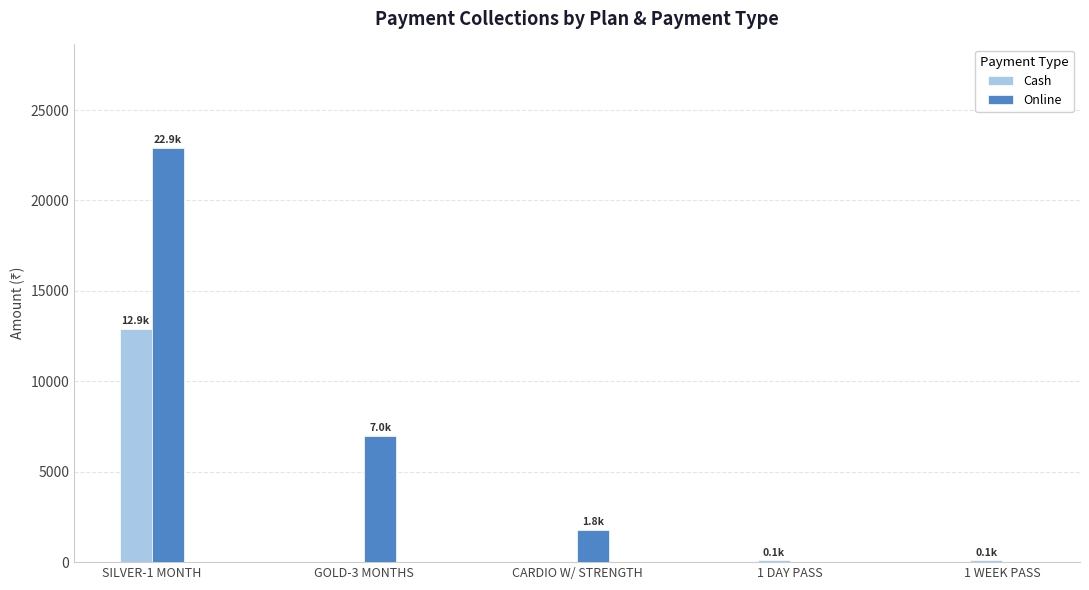

Where is Online nearest to the value 11450?

GOLD-3 MONTHS